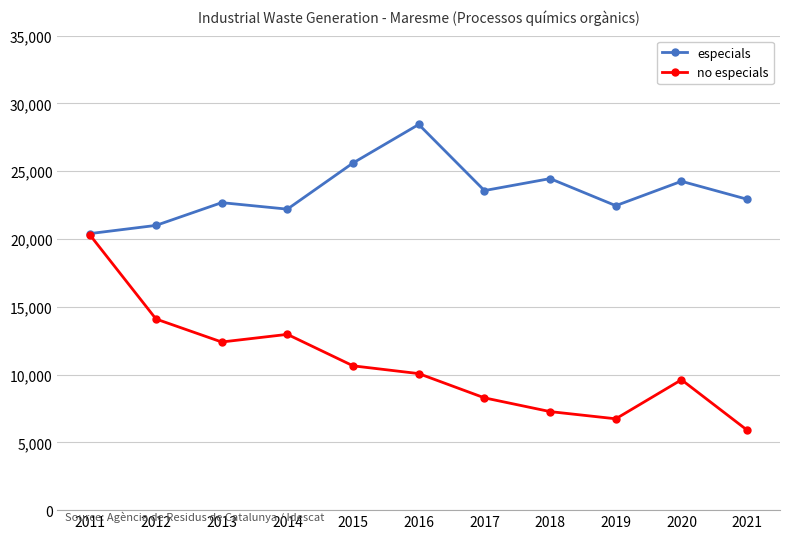

Is the value of especials at 2019 greater than the value of no especials at 2019?

Yes